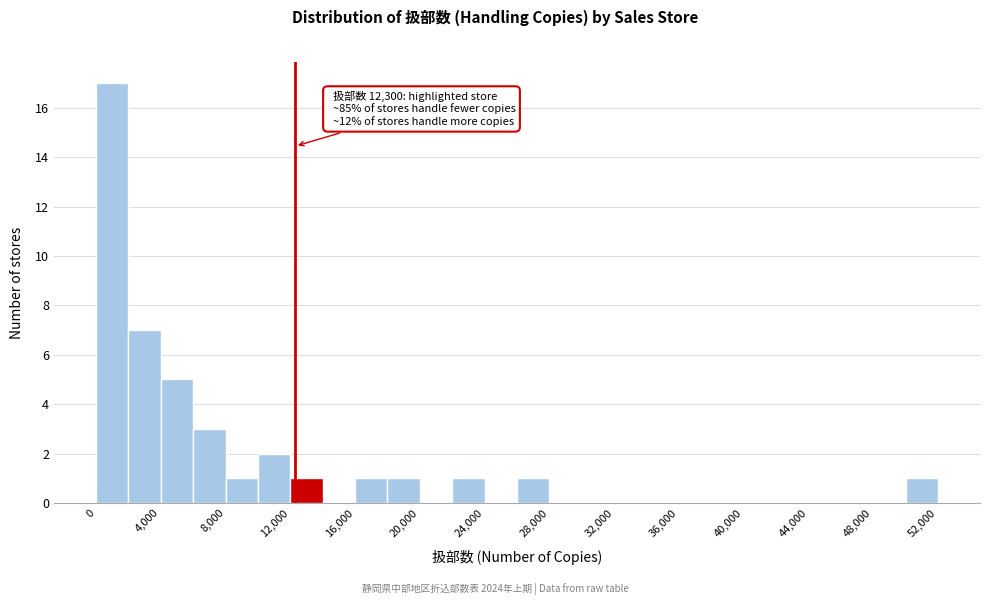

Which range on the x-axis has the tallest bar?

0 to 2000